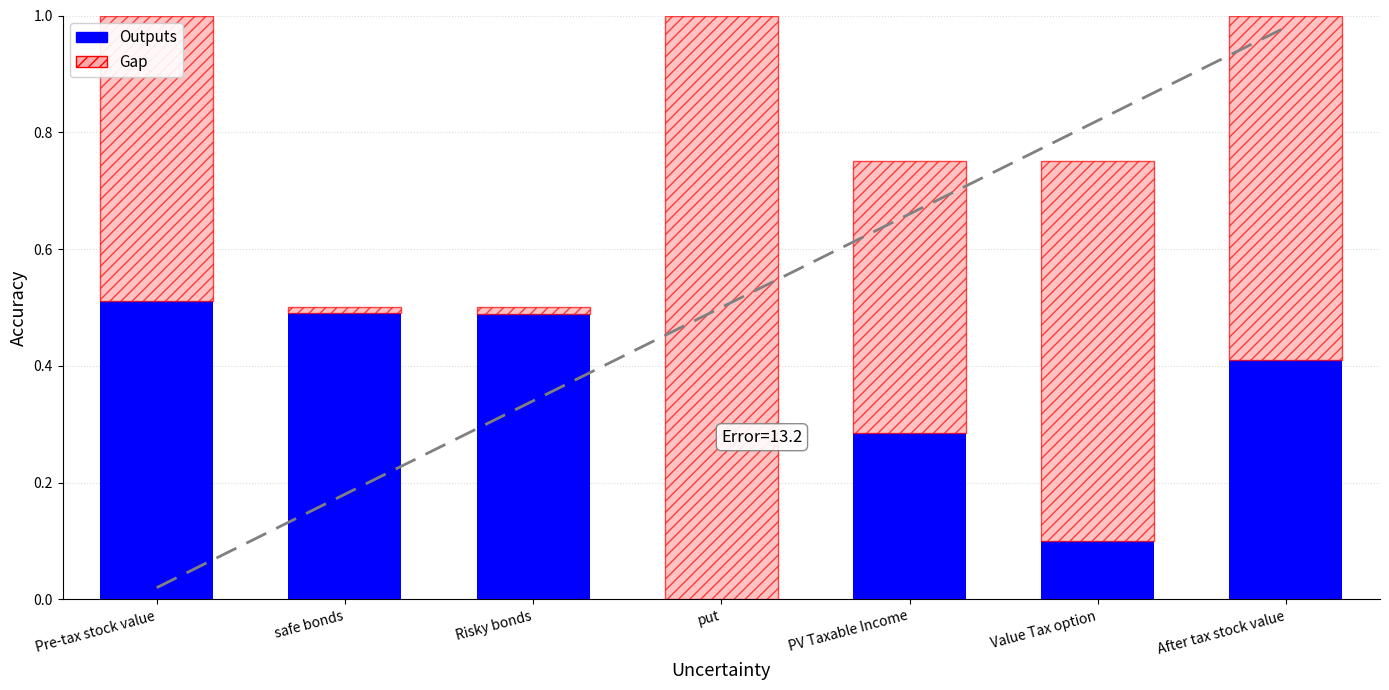

Is it true that Outputs equals 0.5 at safe bonds?

True